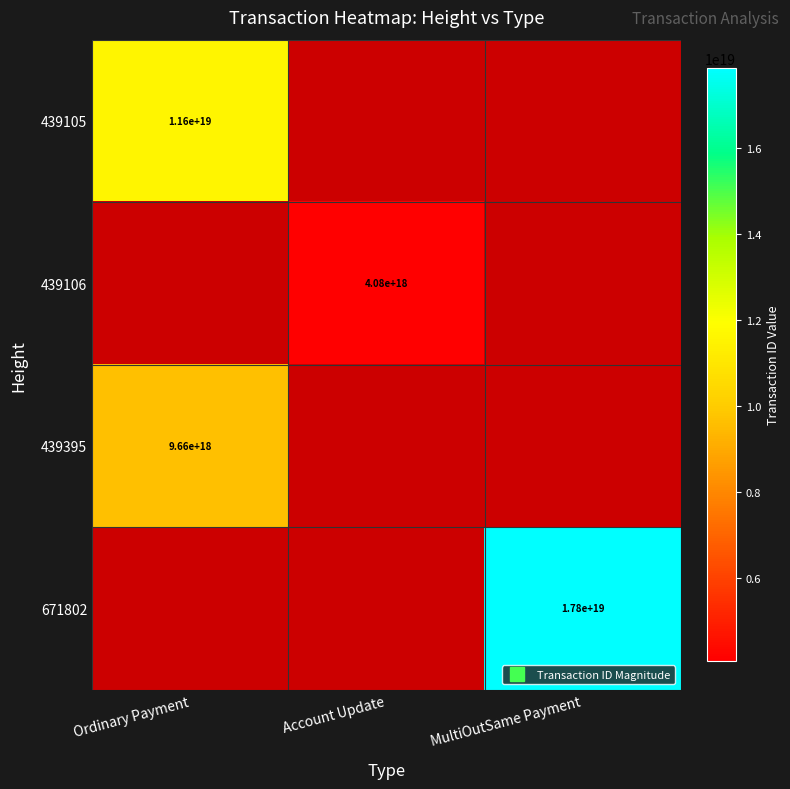

How many categories are shown in the chart?

3